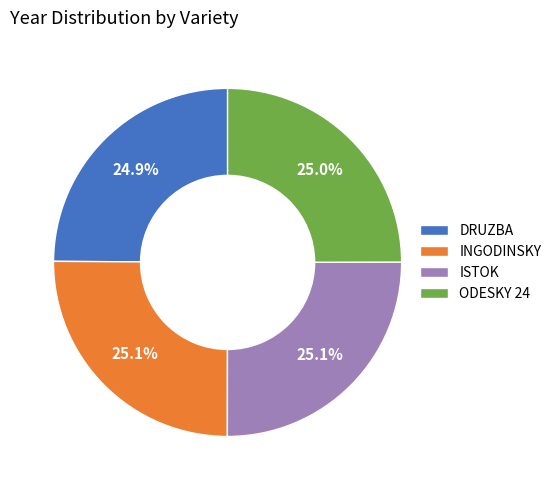

How many slices are in this pie chart?

4